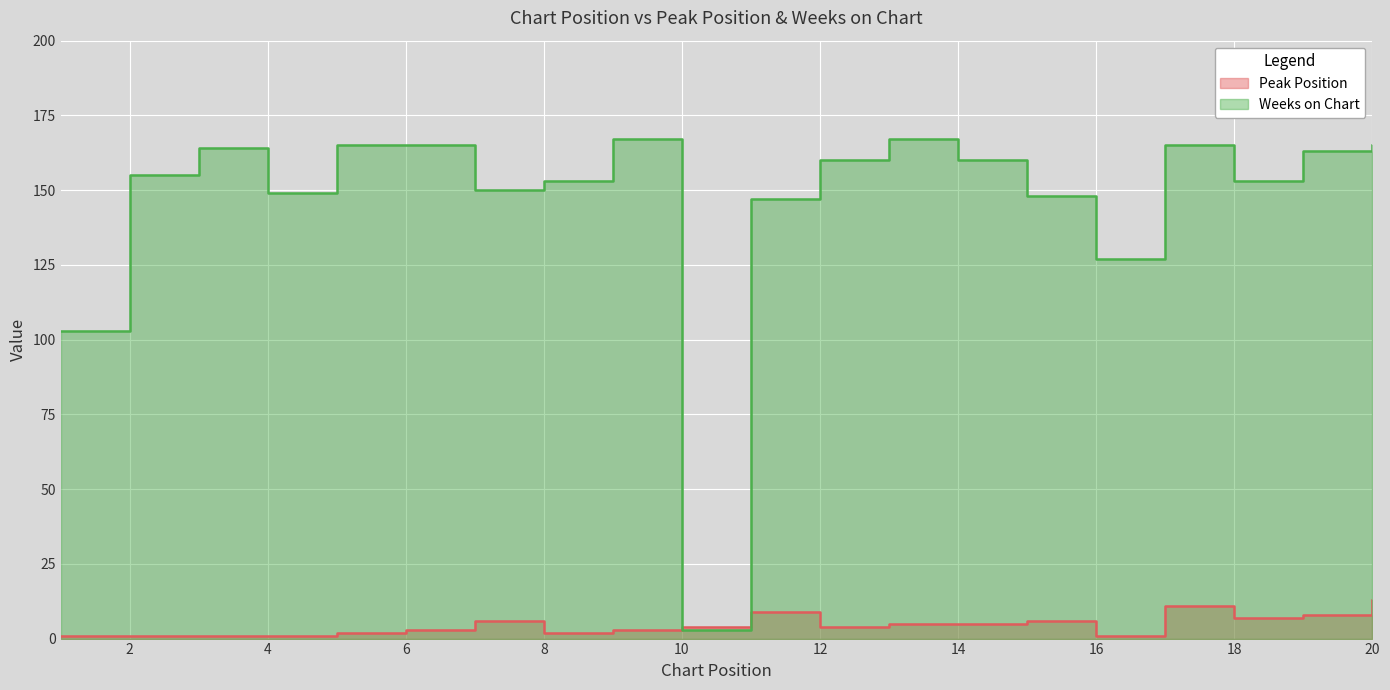

What is the maximum value for Weeks on Chart?

167